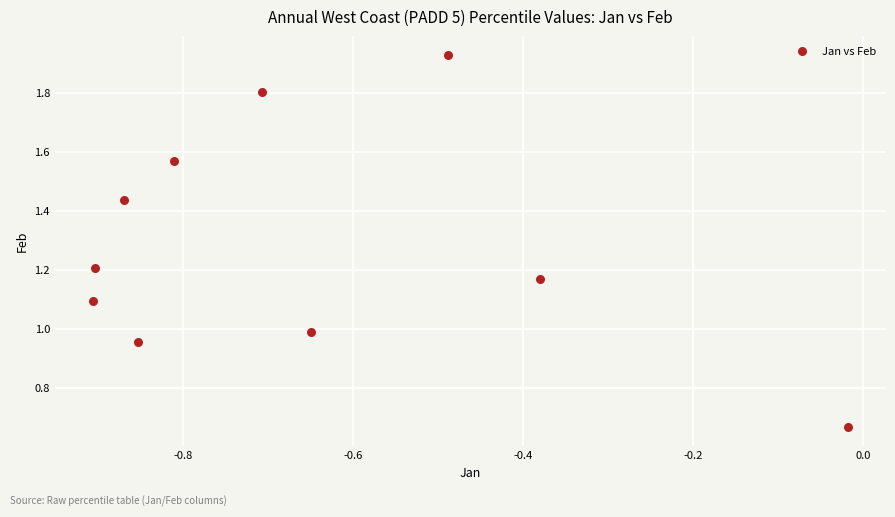

What is the average Y value?

1.3